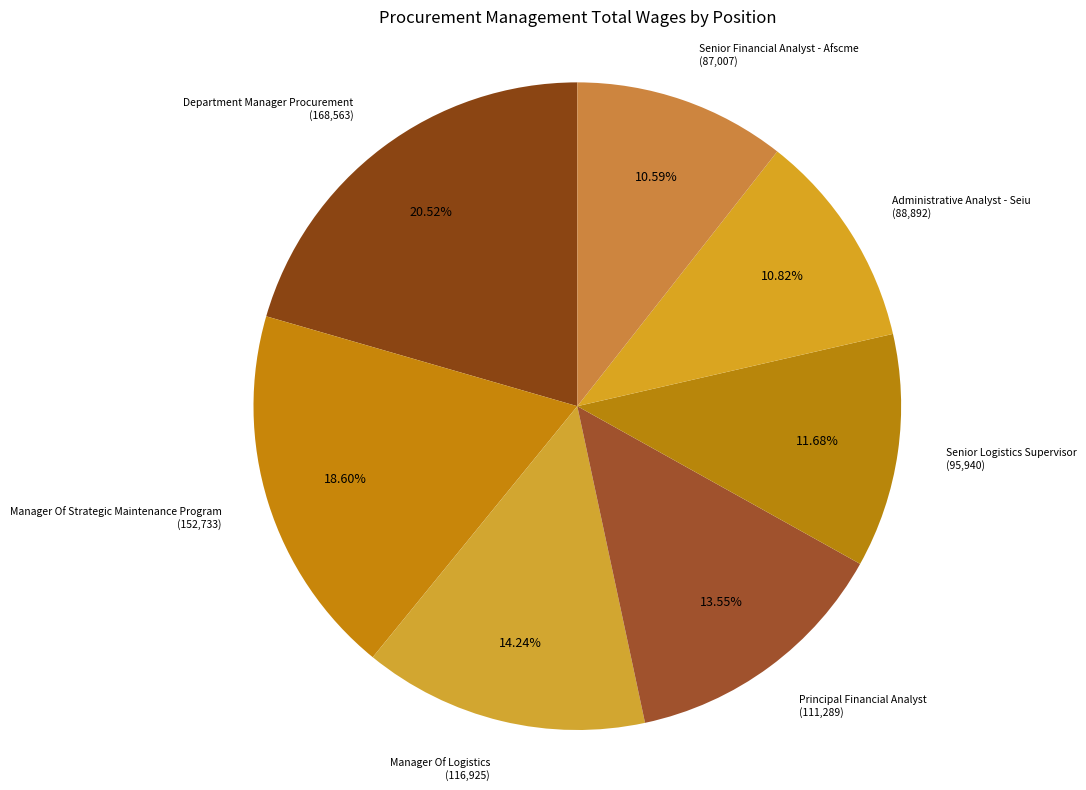

Which category has the smallest portion of the pie?

Senior Financial Analyst - Afscme